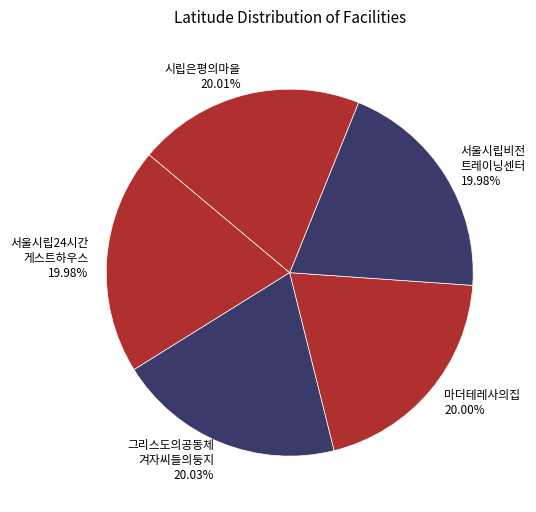

Is there any slice that represents more than half of the pie?

No